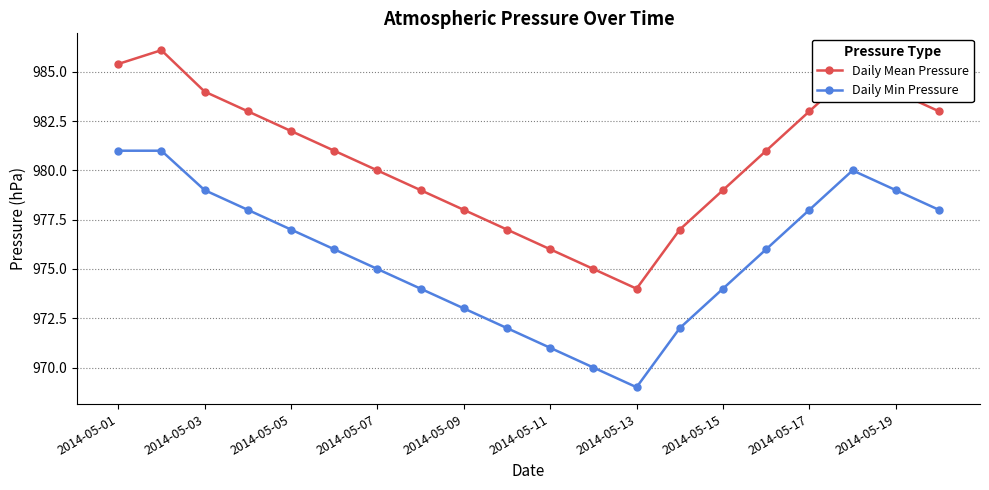

What is the minimum value shown in the chart?

969.0